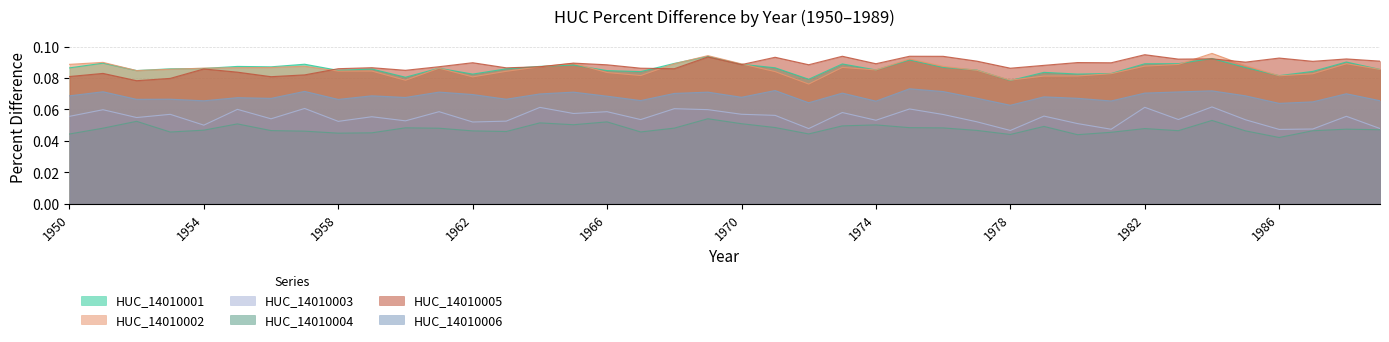

Does the chart display data point markers on the line(s)?

No